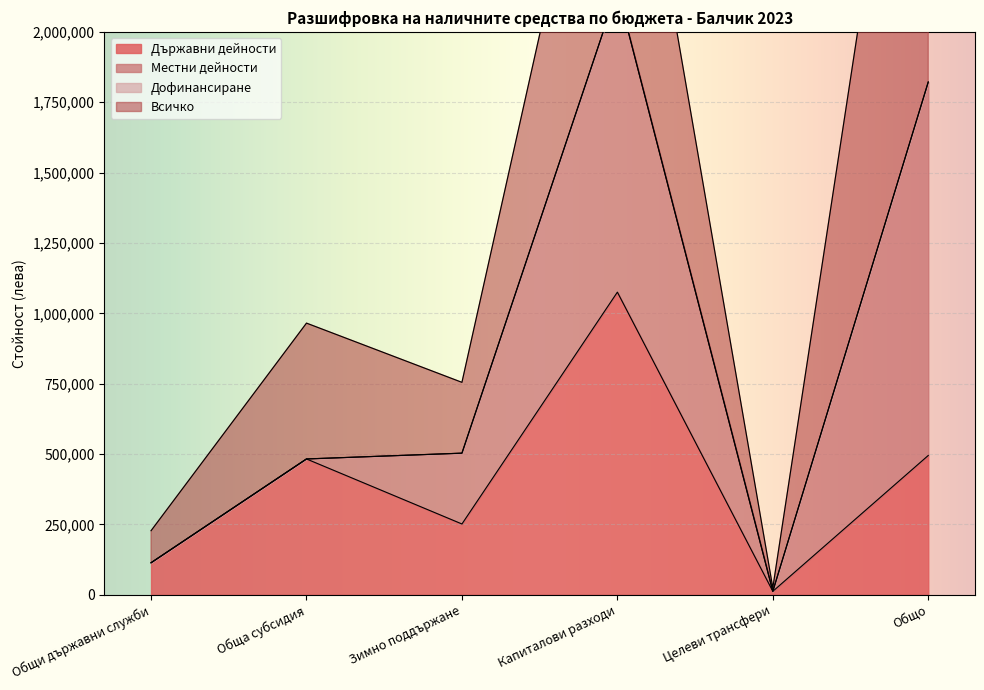

What is the label of the 4th point from the left?

Капиталови разходи